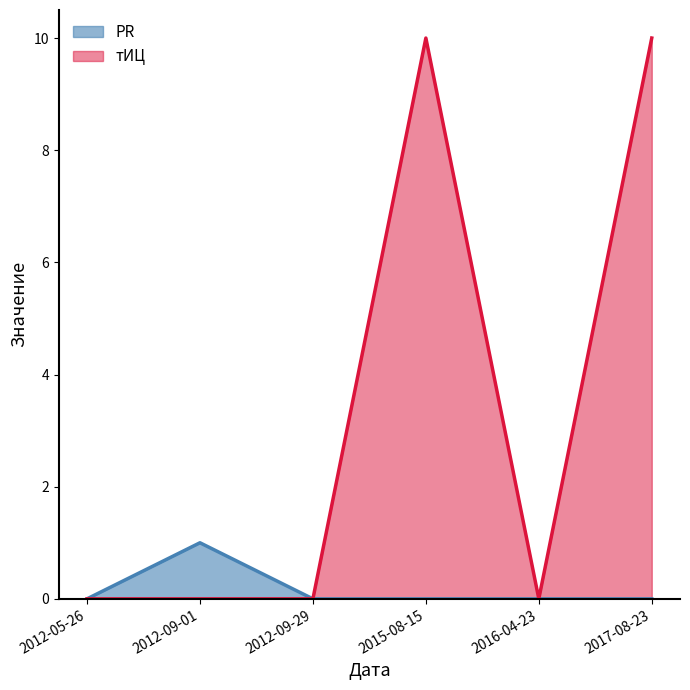

Which series has the largest range (max minus min)?

тИЦ